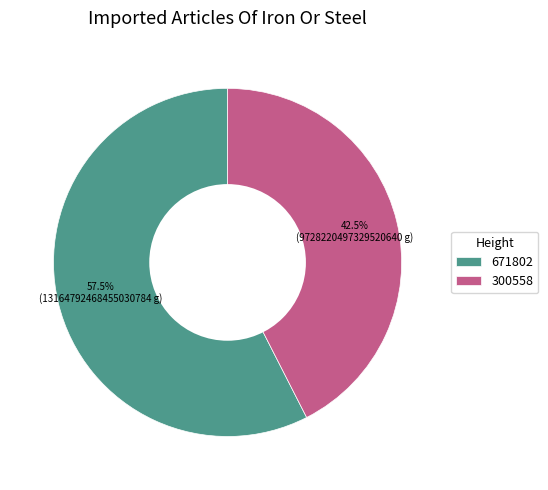

Do 671802 and 300558 together represent more than half of the pie?

Yes